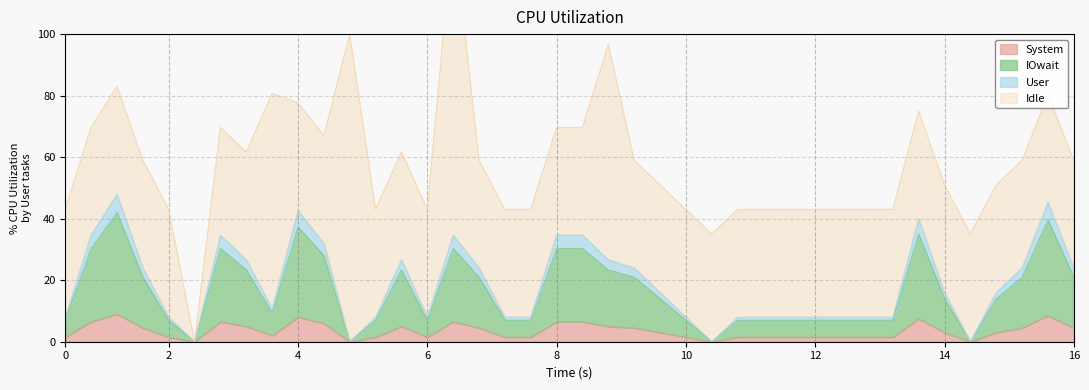

The System series shows 1.5 at 12. True or false?

True